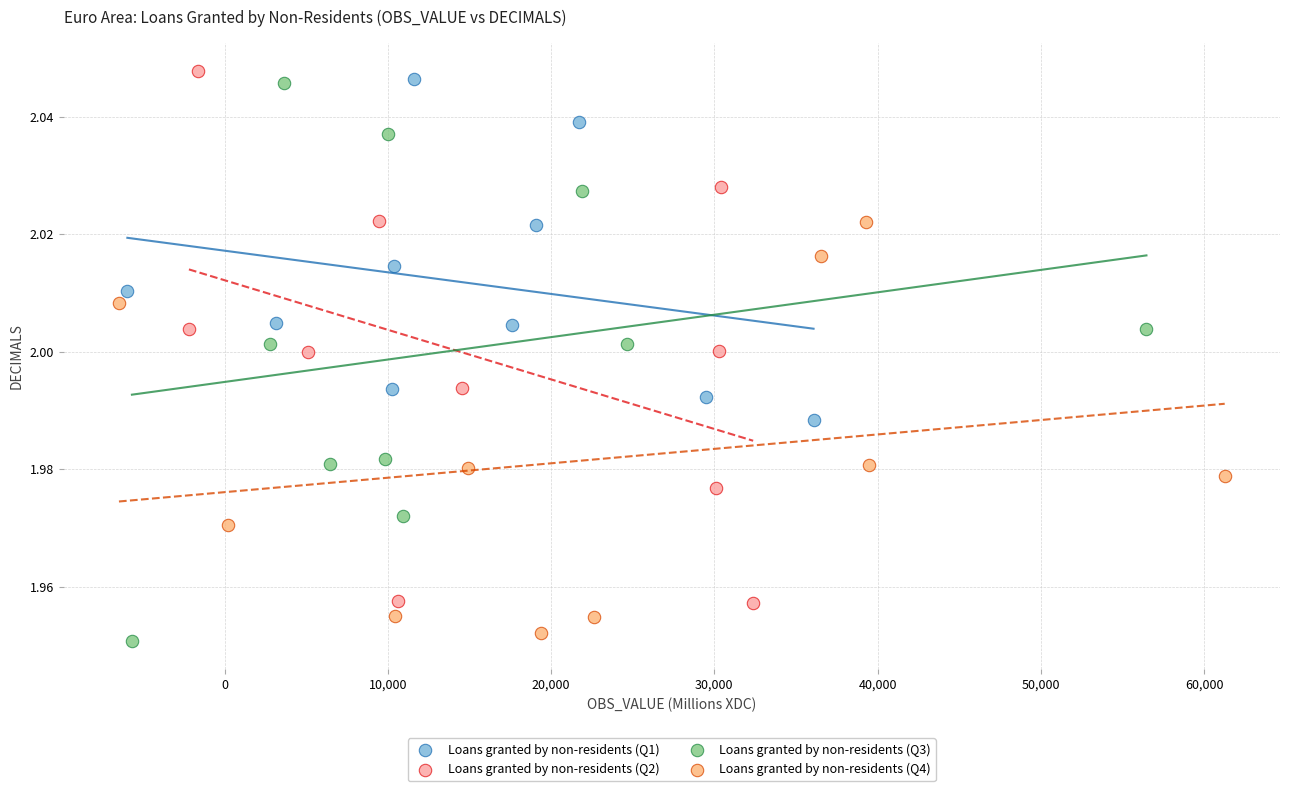

Which series reaches the maximum Y coordinate?

Loans granted by non-residents (Q2)